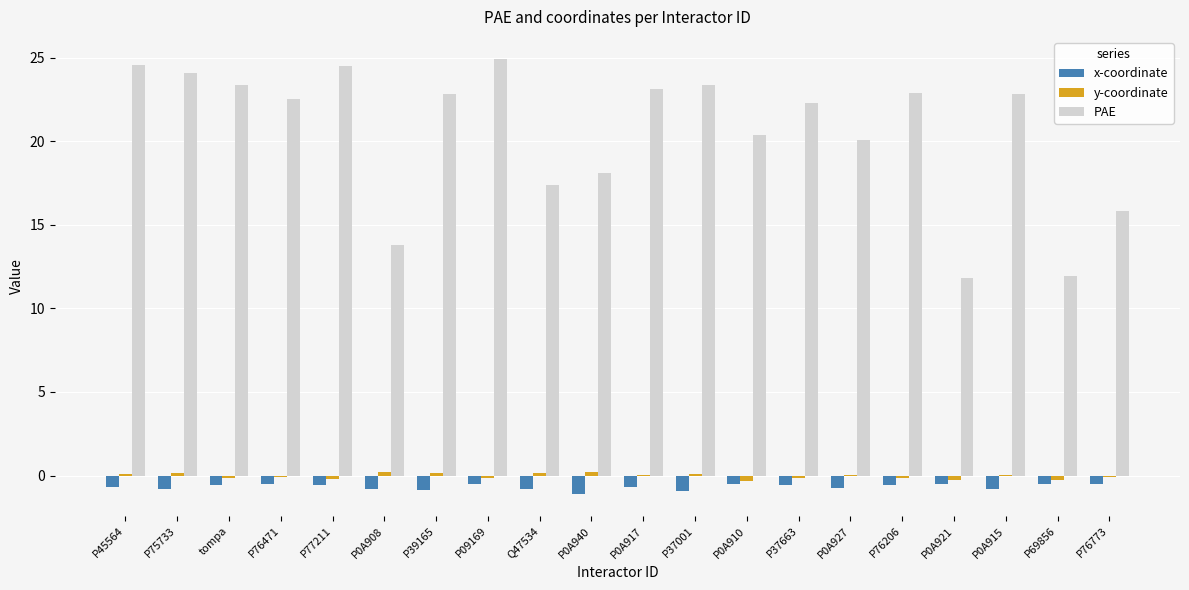

What is the maximum value for PAE?

24.9